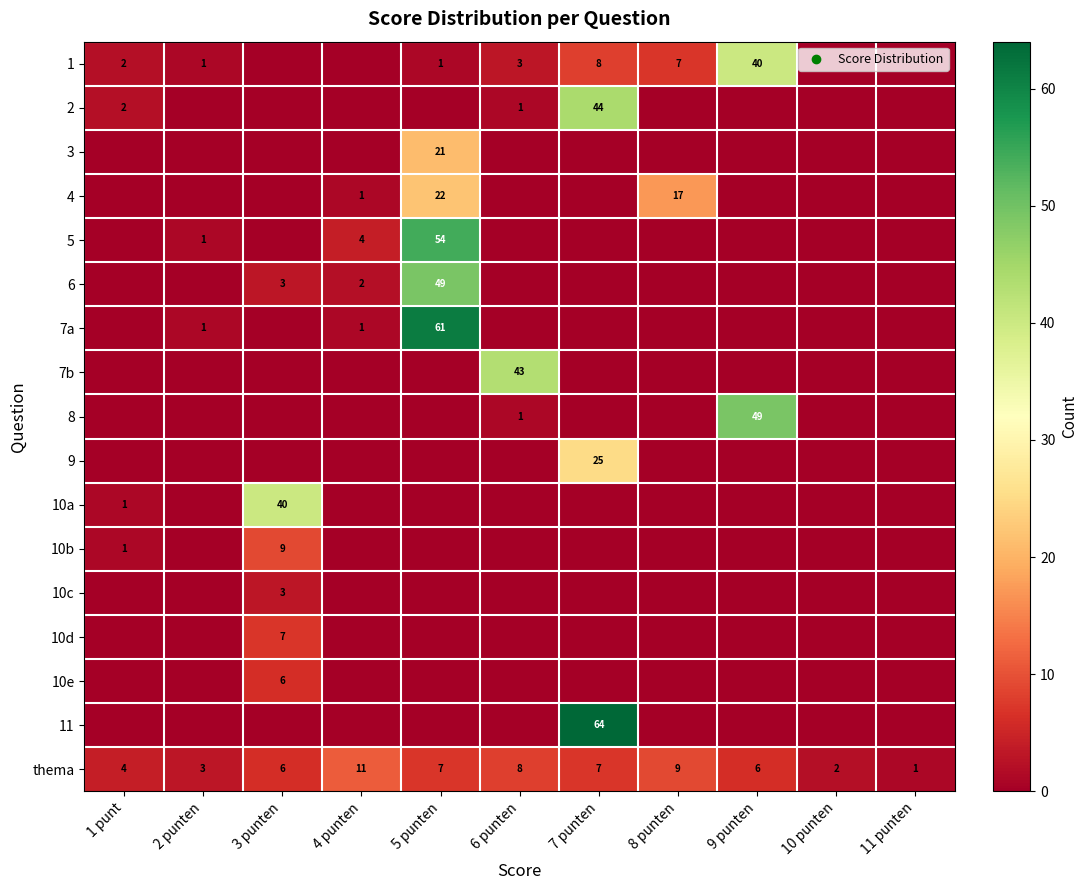

Rank the categories by 3 value from highest to lowest.

5 punten, 1 punt, 2 punten, 3 punten, 4 punten, 6 punten, 7 punten, 8 punten, 9 punten, 10 punten, 11 punten